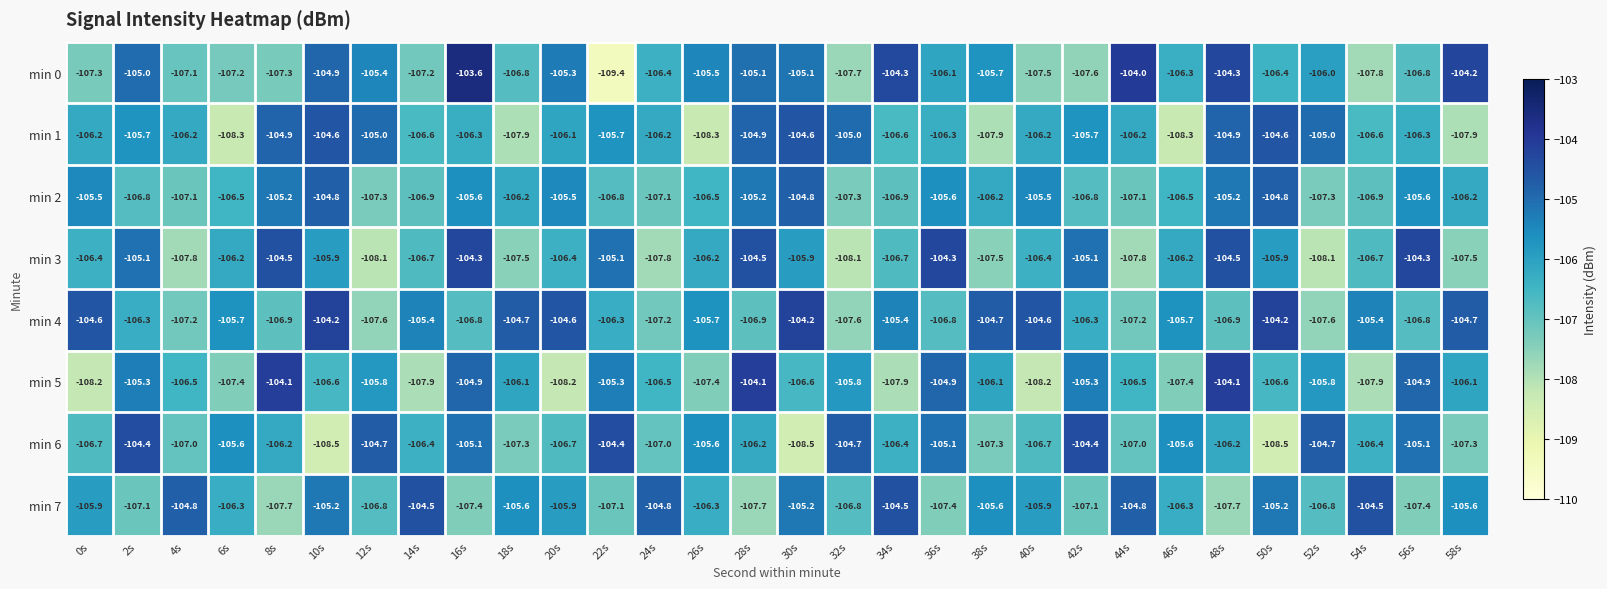

At which label is min 1 closest to -106?

20s